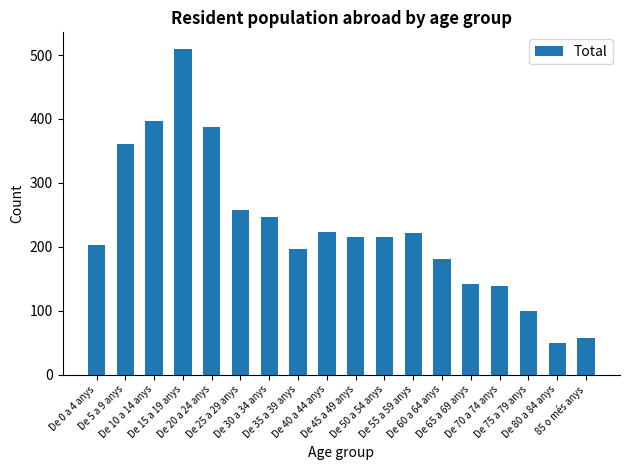

Count the number of data series in this chart.

1